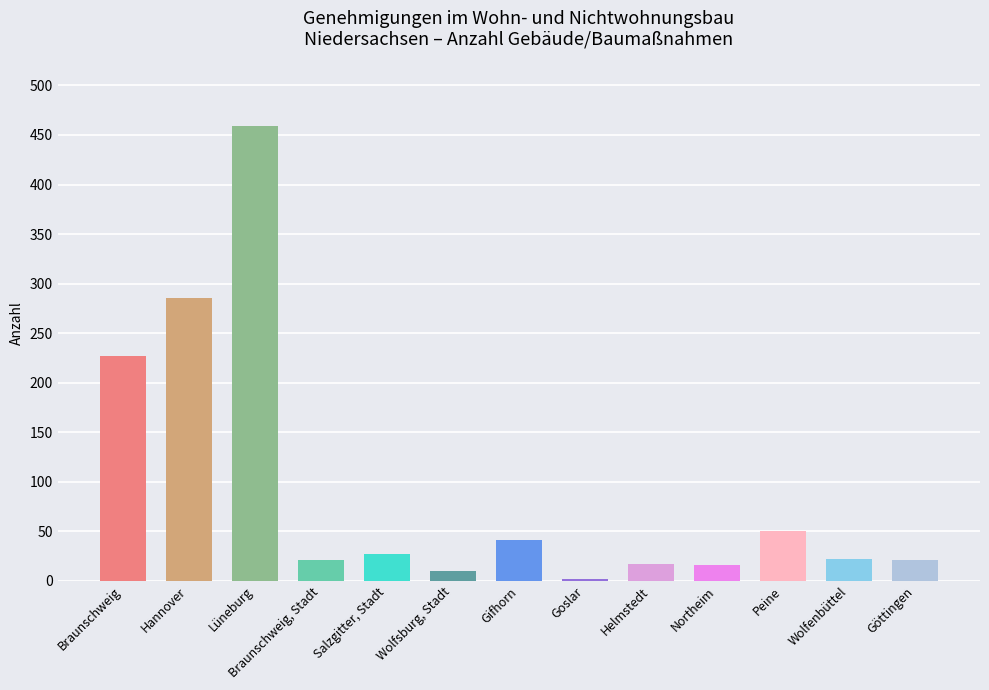

What is the difference between the second highest and second lowest values?

276